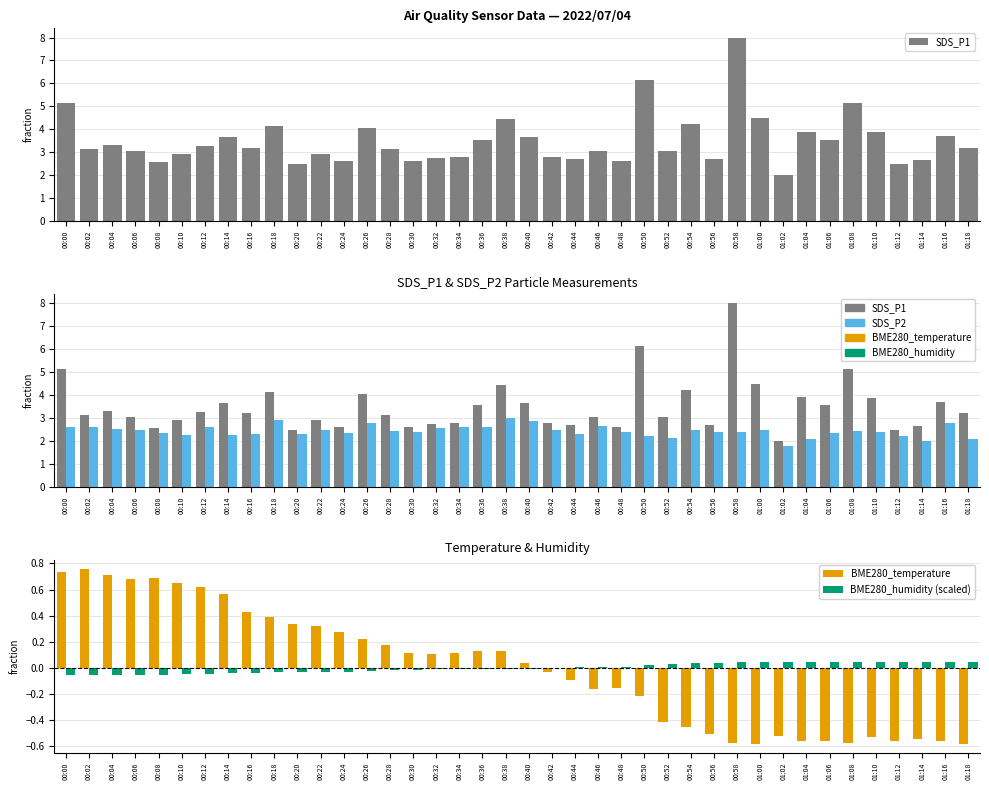

Rank the categories by SDS_P2 value from highest to lowest.

00:38, 00:18, 00:40, 01:16, 00:26, 00:46, 00:12, 00:00, 00:02, 00:34, 00:36, 00:32, 00:04, 00:22, 00:42, 00:06, 00:54, 01:00, 00:28, 01:08, 00:30, 00:48, 00:56, 00:58, 01:10, 00:08, 00:24, 01:06, 00:16, 00:20, 00:44, 00:10, 00:14, 00:50, 01:12, 00:52, 01:04, 01:18, 01:14, 01:02